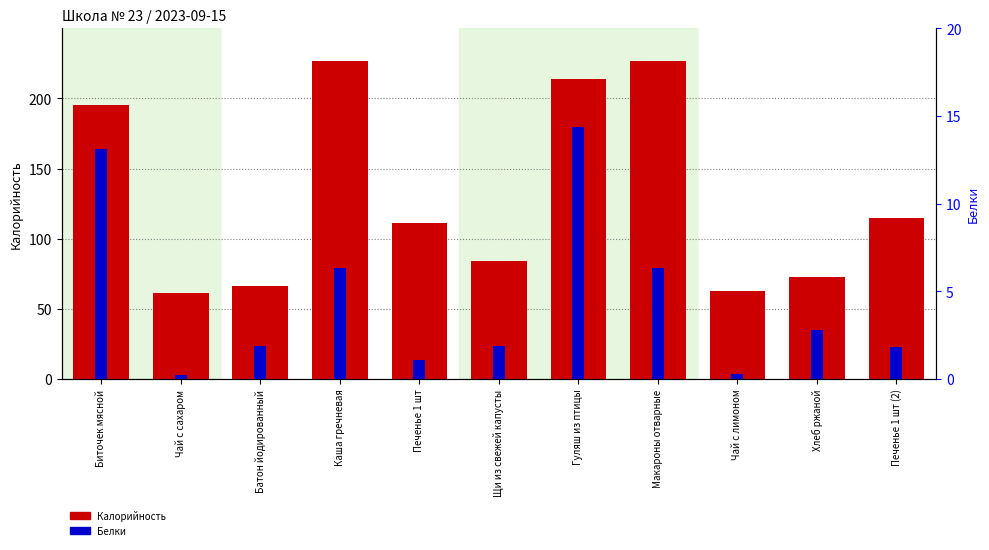

What is the greatest value displayed?

227.0